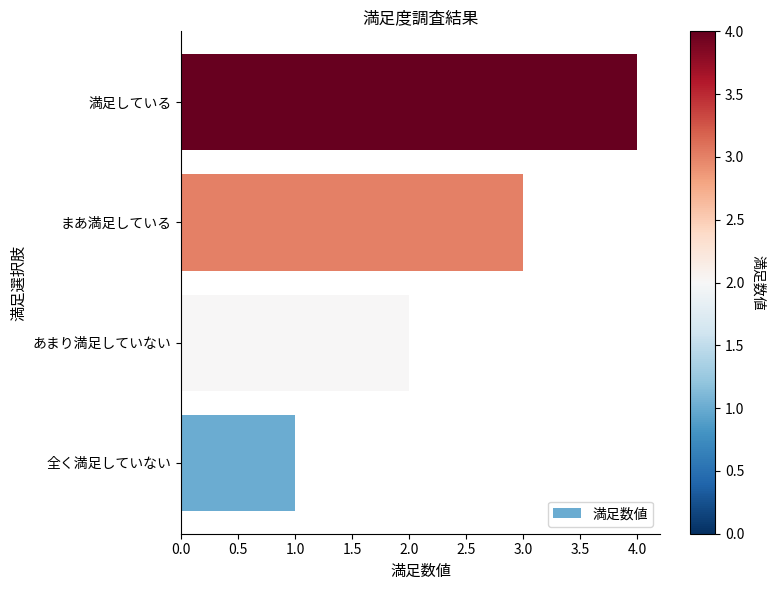

What value does the data have at まあ満足している?

3